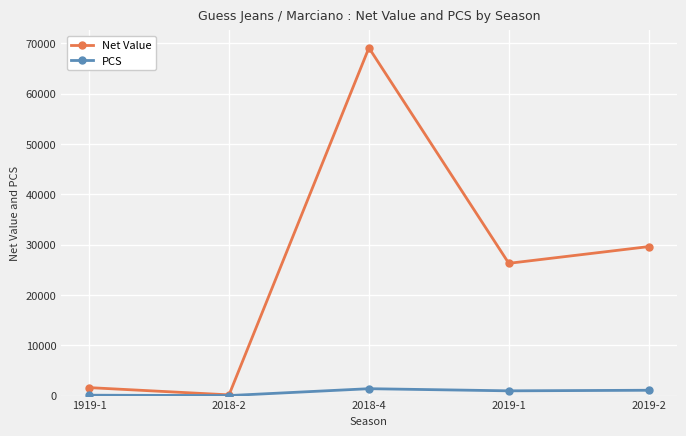

What is the minimum value for PCS?

4.0